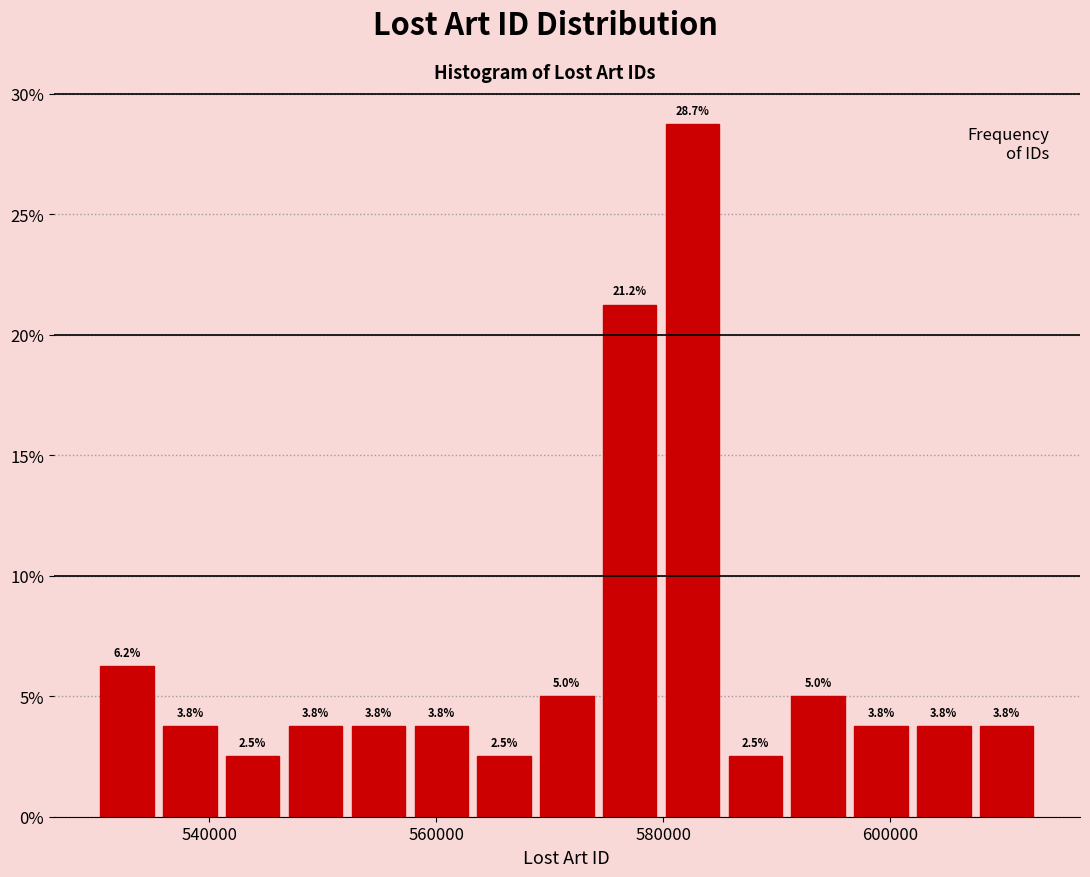

Read against the x-axis, roughly where is the centre of the tallest bar?

582000